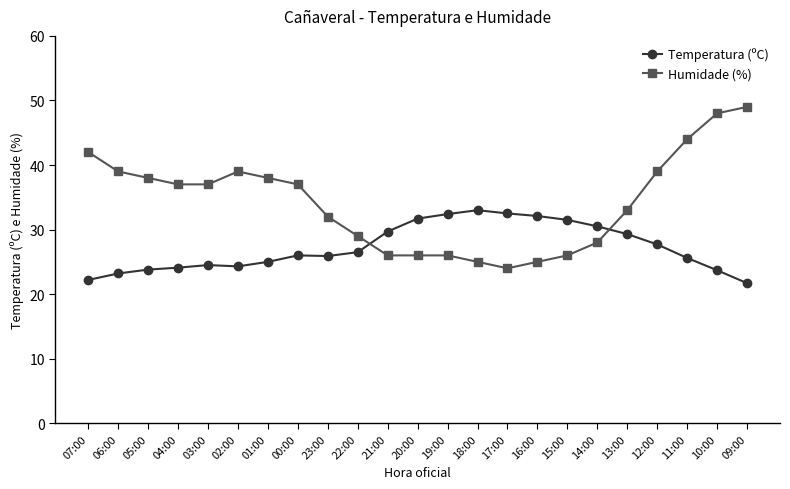

Is it true that Humidade (%) equals 9.9 at 20:00?

False